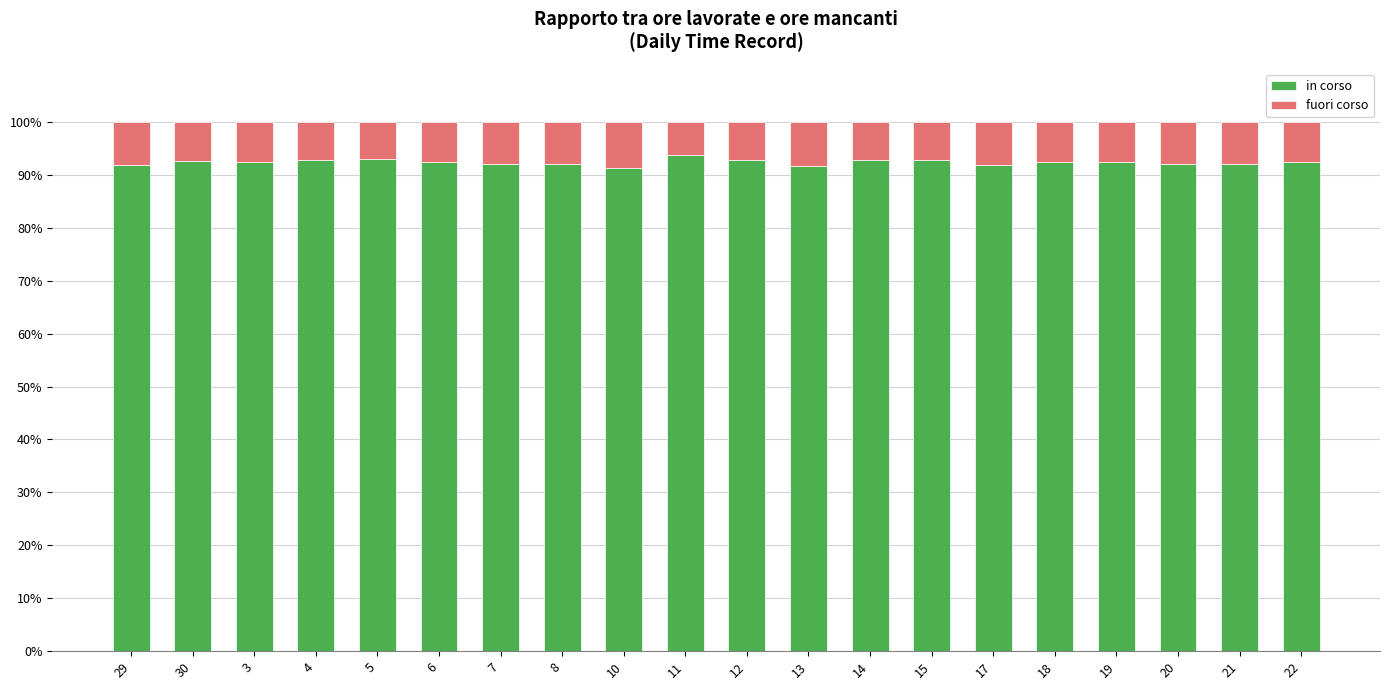

The value of in corso at 6 is 92.3. True or false?

True